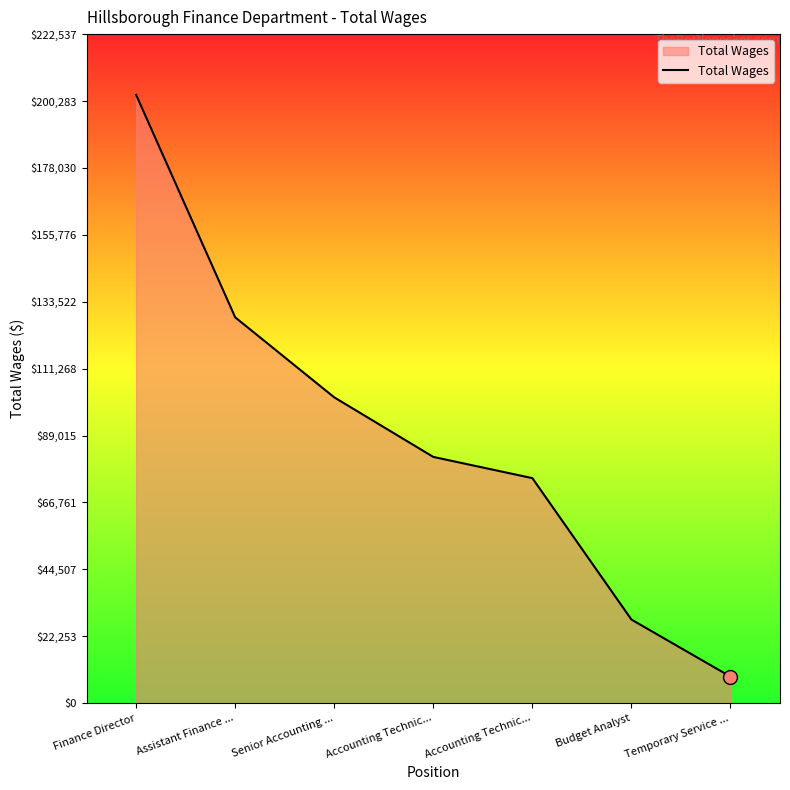

The chart shows a value of 27791 at Budget Analyst. True or false?

True